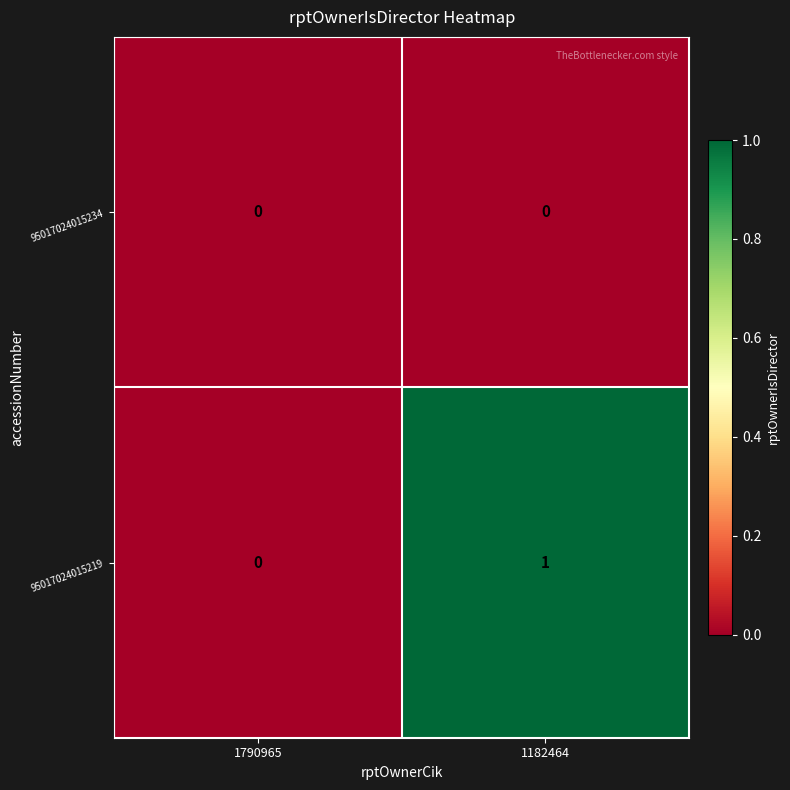

Rank the series by their maximum value, from highest to lowest.

95017024015219, 95017024015234